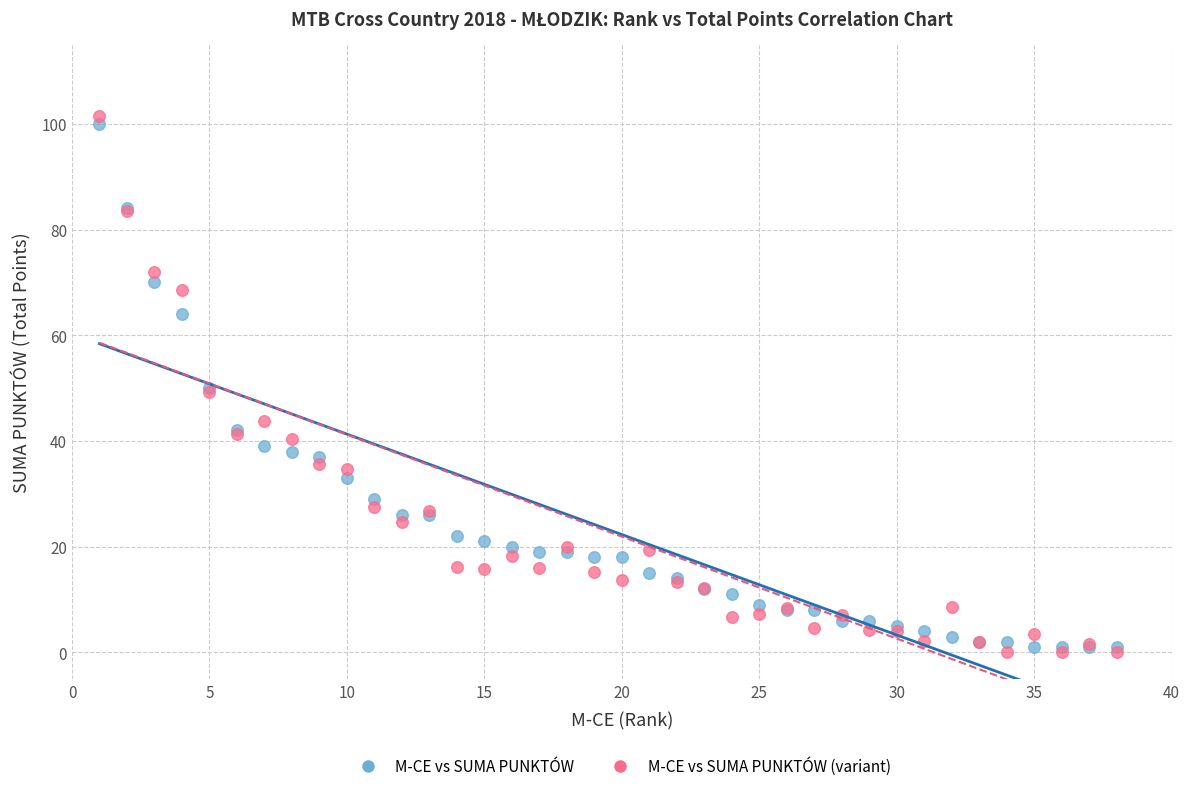

What is the X range (max minus min) for the scatter plot?

37.0